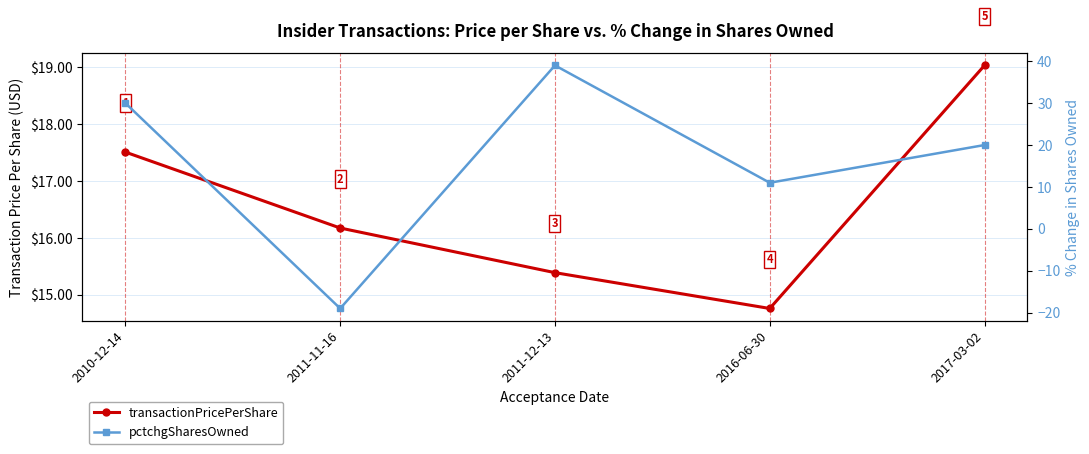

In pctchgSharesOwned, how many points are lower than both neighbors (excluding endpoints)?

2